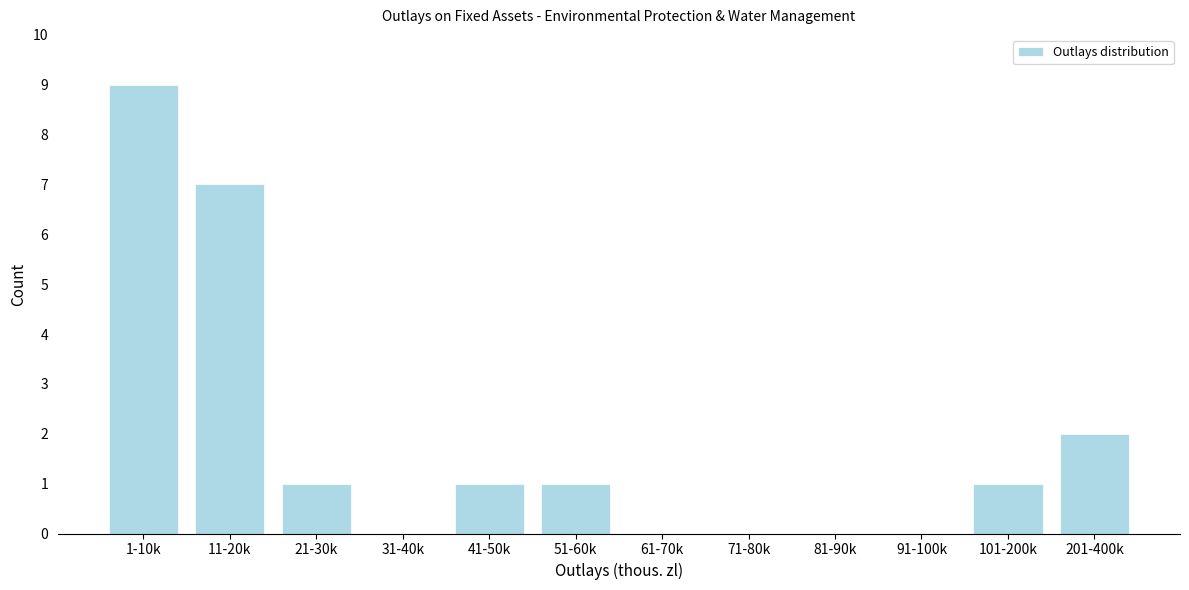

Reading right to left, transcribe all the data shown in this chart.

201-400k=2	101-200k=1	91-100k=0	81-90k=0	71-80k=0	61-70k=0	51-60k=1	41-50k=1	31-40k=0	21-30k=1	11-20k=7	1-10k=9